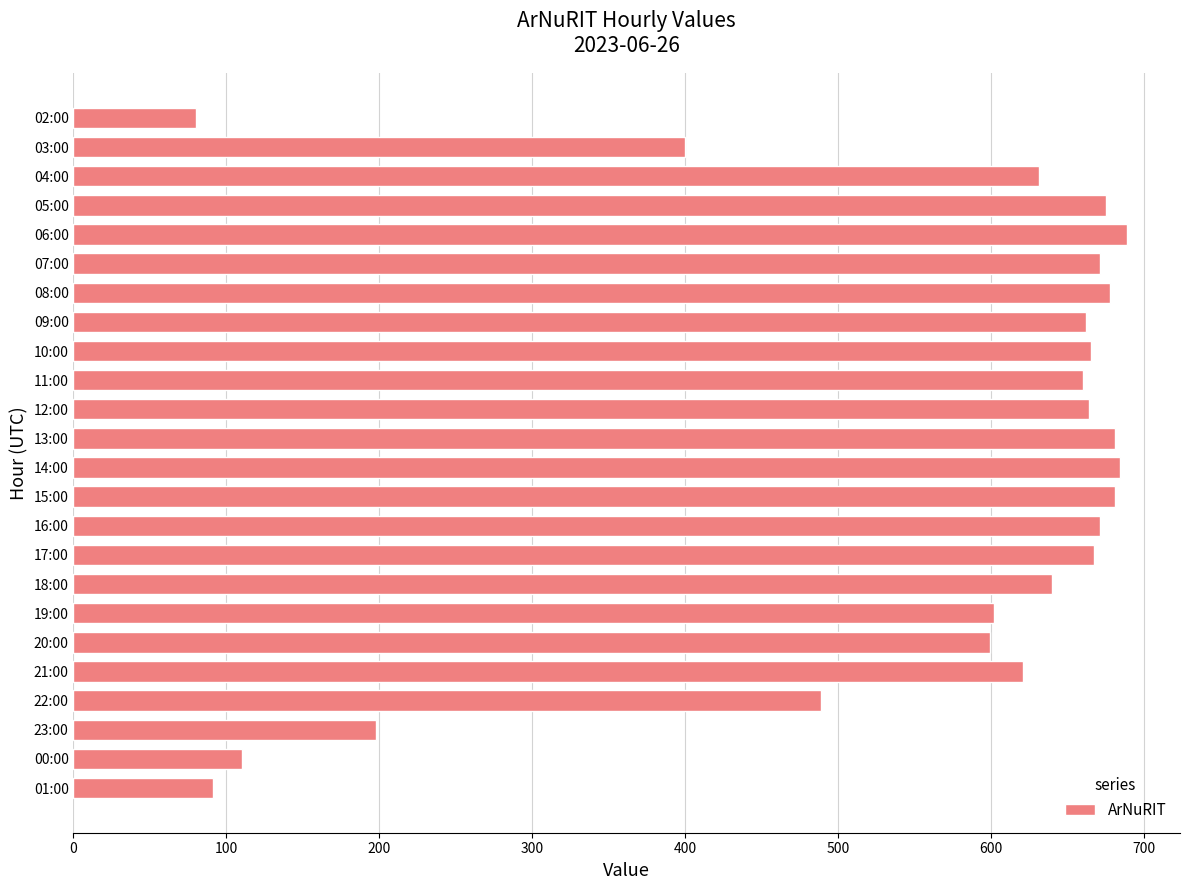

Where is the data nearest to the value 384?

03:00